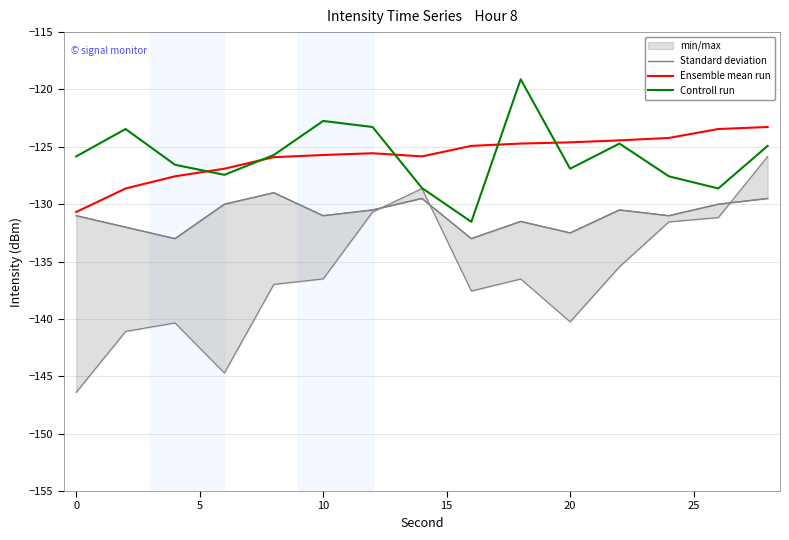

The Controll run series shows -221.6 at 0. True or false?

False